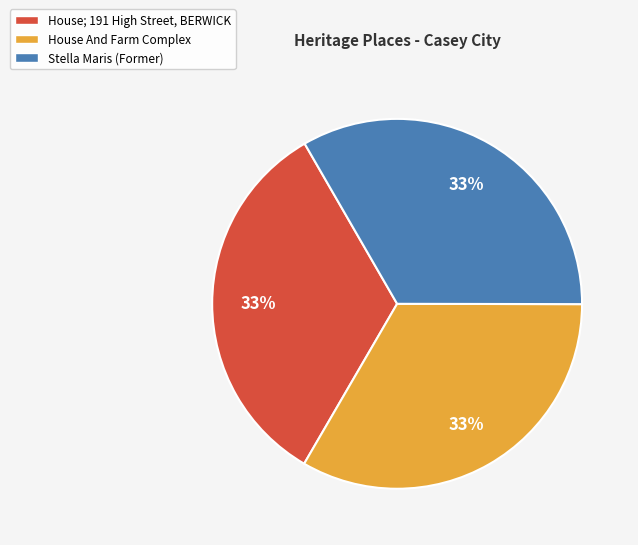

Do House And Farm Complex and House; 191 High Street, BERWICK together represent more than half of the pie?

Yes